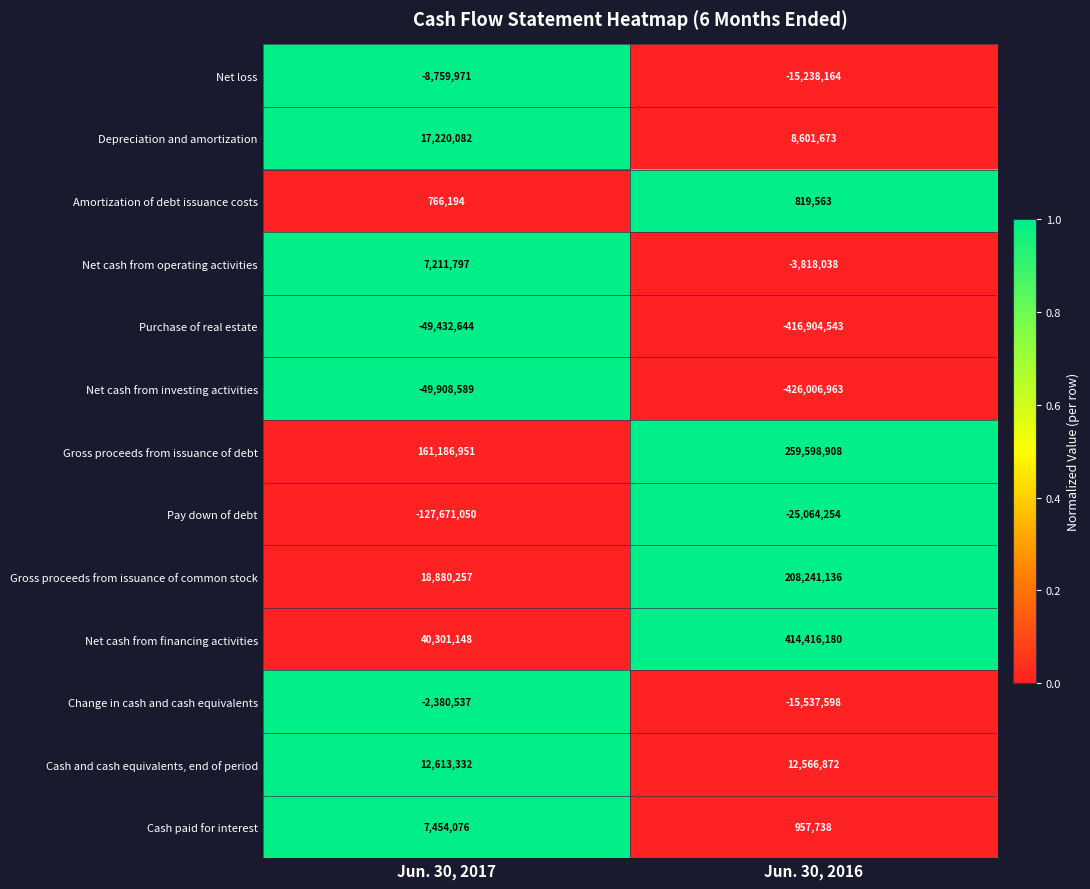

At which category is the sum across all series the highest?

Jun. 30, 2017